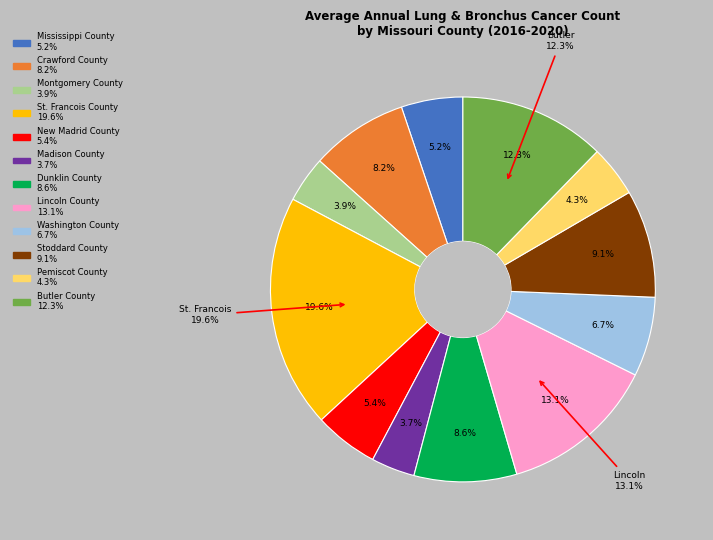

How many segments does this pie chart have?

12